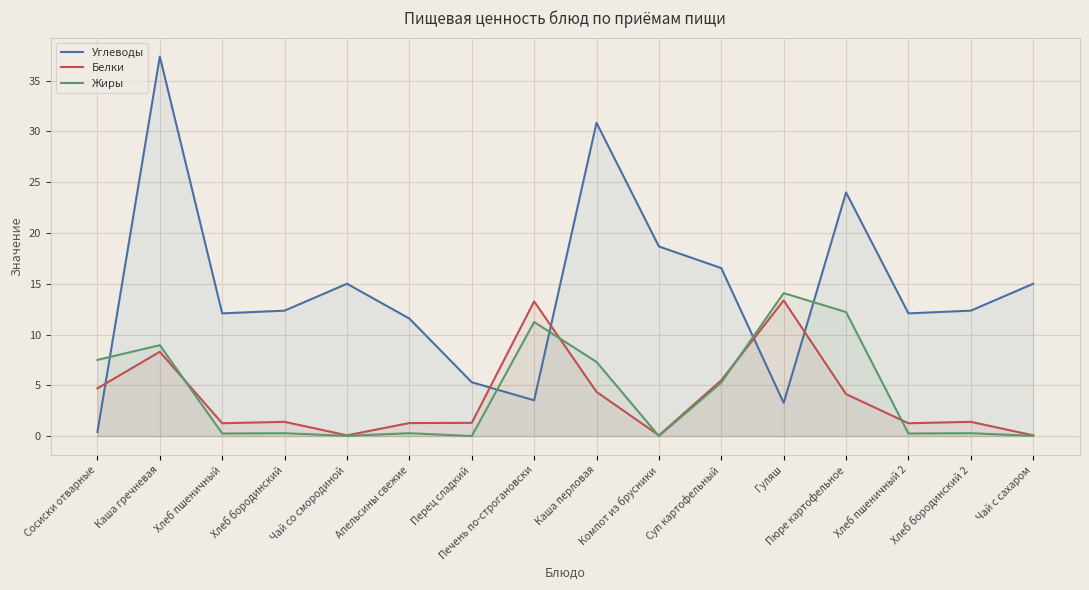

True or false: Углеводы has more than 0 points higher than both neighbors.

True